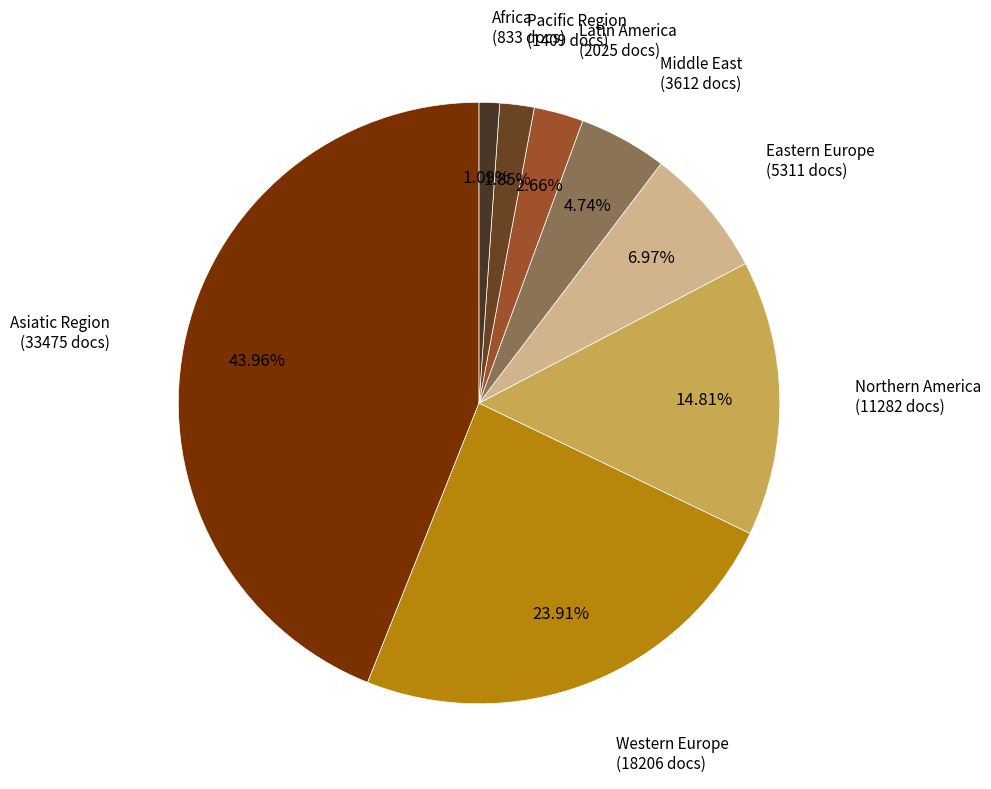

What is the smallest slice in the pie chart?

Africa